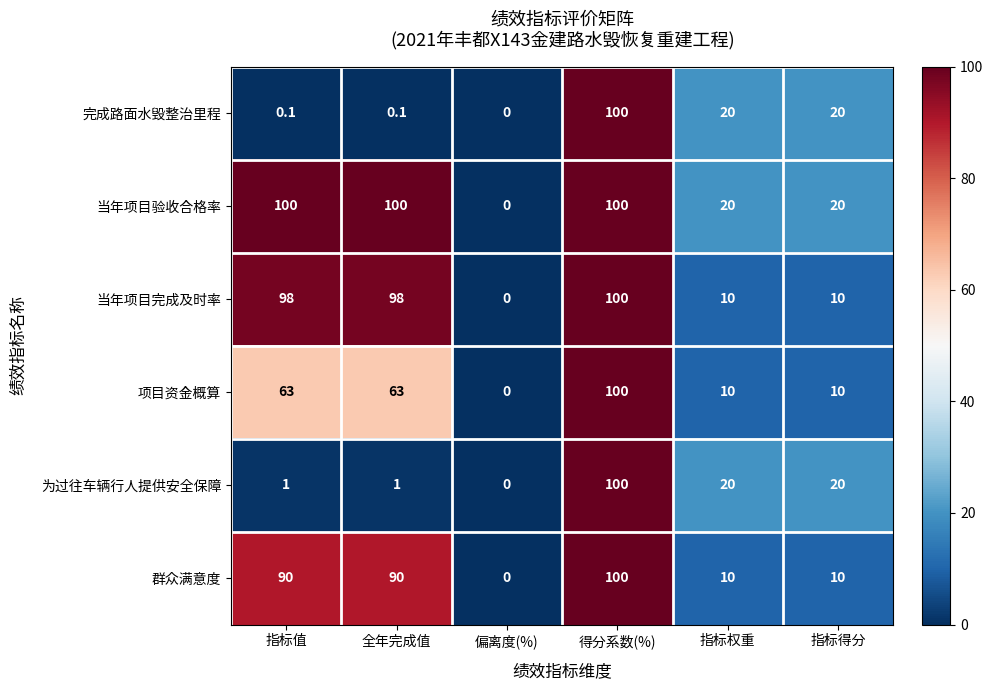

What is the maximum value shown in the chart?

100.0